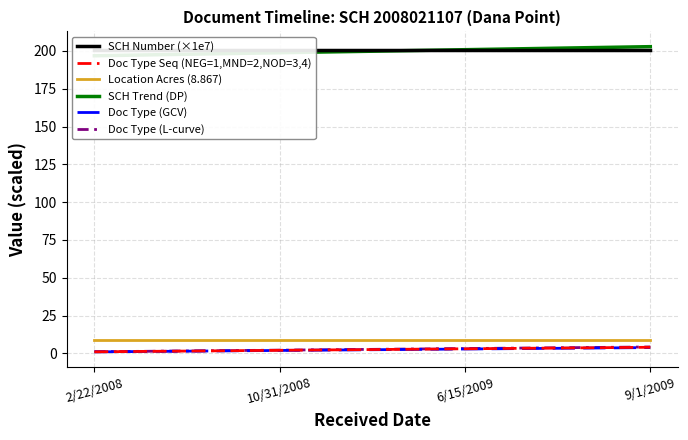

Which category has the highest value in the Doc Type (L-curve) series?

9/1/2009